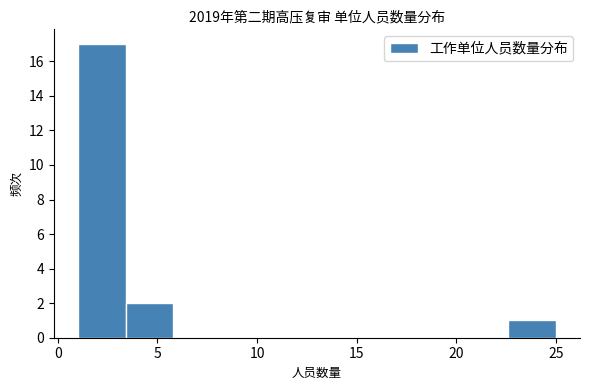

Reading left to right, transcribe this chart: for each bar, give the range it covers on the x-axis and its height. Neither the bar edges nor the heights are printed on the chart, so give them approximately, as read against the axes.

1.0 to 3.4: 17
3.4 to 5.8: 2
5.8 to 8.2: 0
8.2 to 10.6: 0
10.6 to 13.0: 0
13.0 to 15.4: 0
15.4 to 17.8: 0
17.8 to 20.2: 0
20.2 to 22.6: 0
22.6 to 25.0: 1